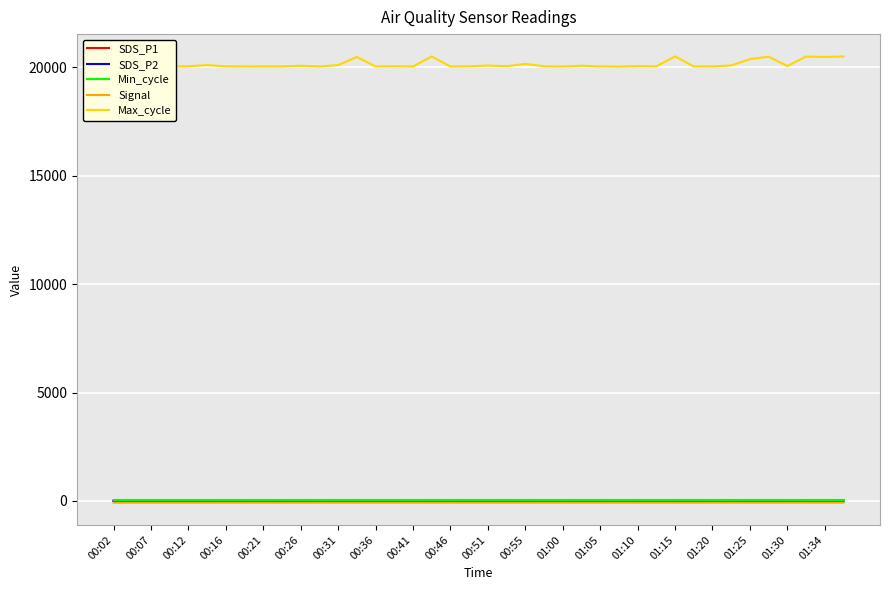

True or false: Signal and Max_cycle cross at least once.

False